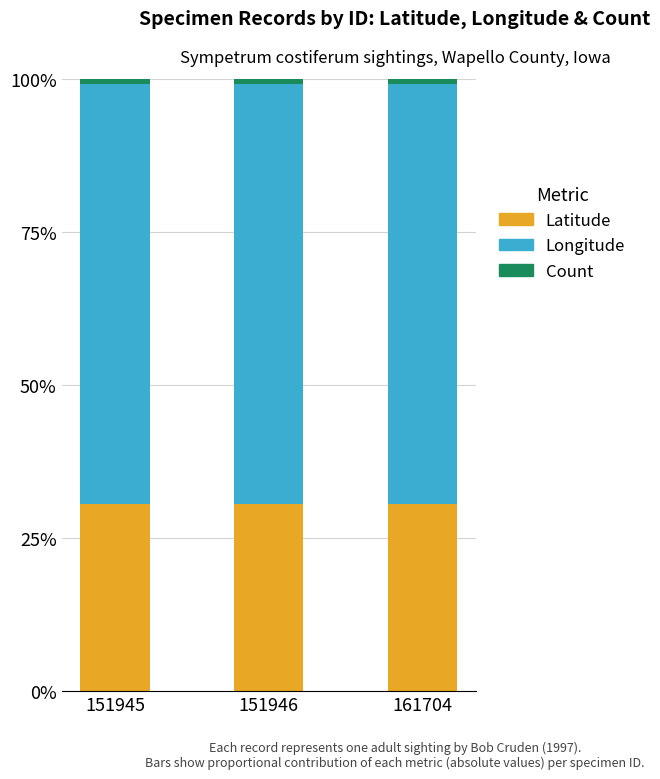

True or false: Latitude has a value of 30.5 at 151945.

True